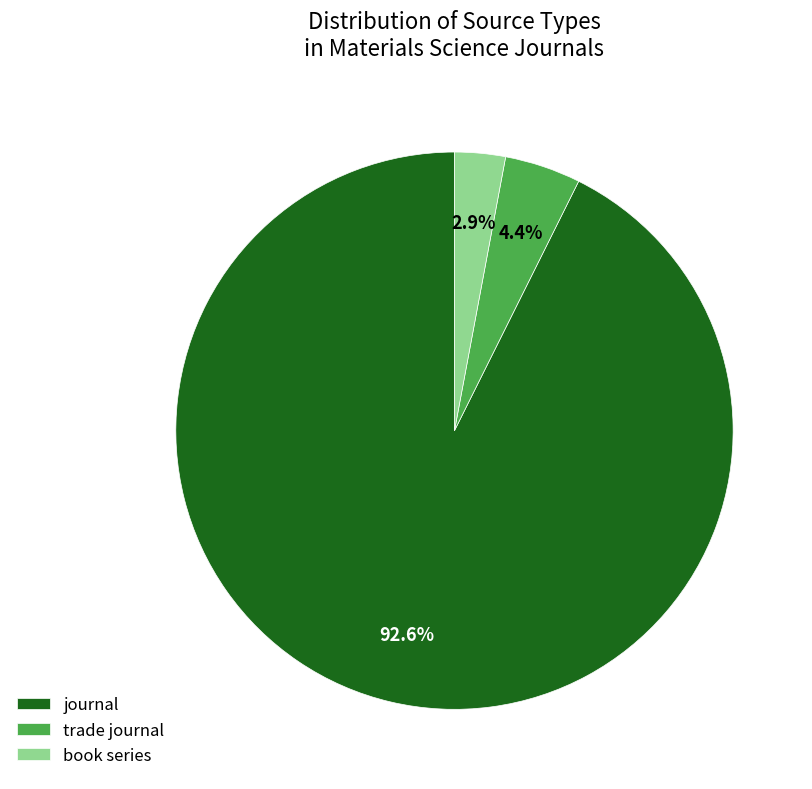

To the nearest percent, what percentage of the pie is book series?

3%